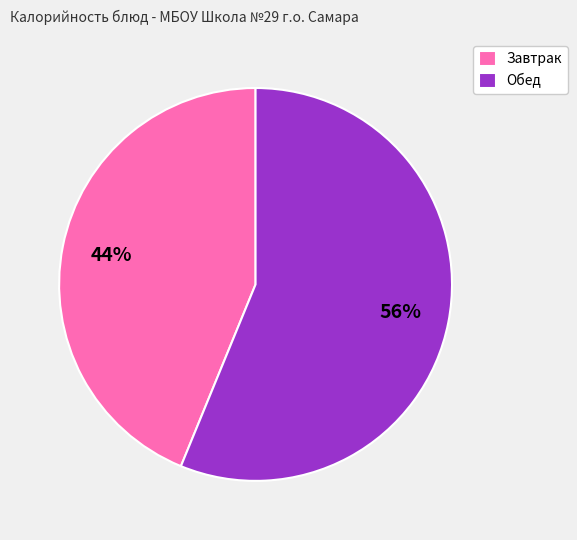

To the nearest percent, what percentage of the pie is Завтрак?

44%